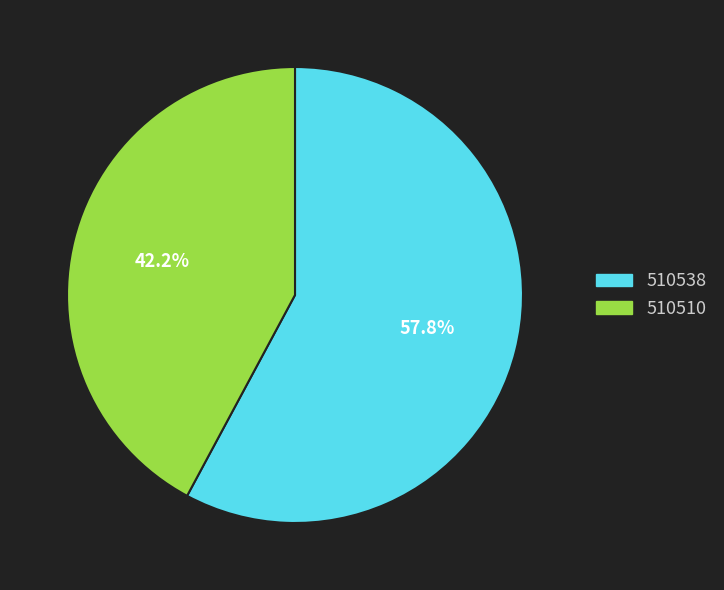

To the nearest percent, what percentage of the pie is 510510?

42%